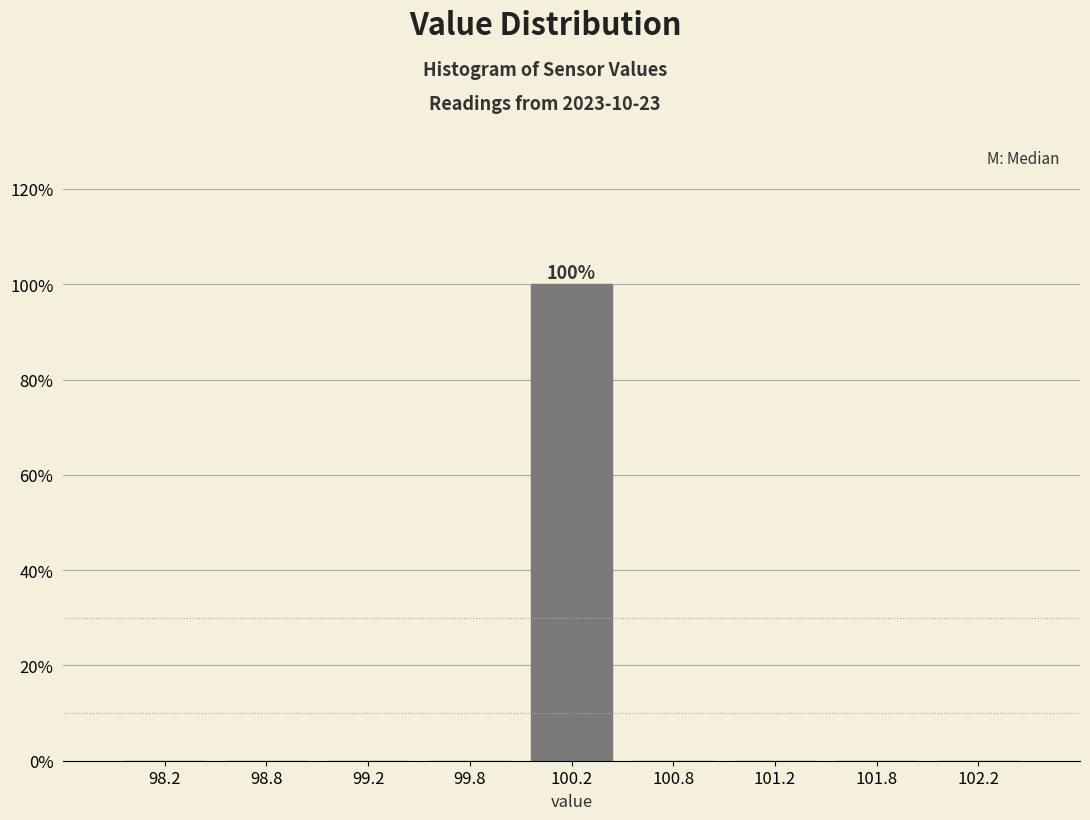

Over which range of the x-axis is the bar tallest?

100.0 to 100.5